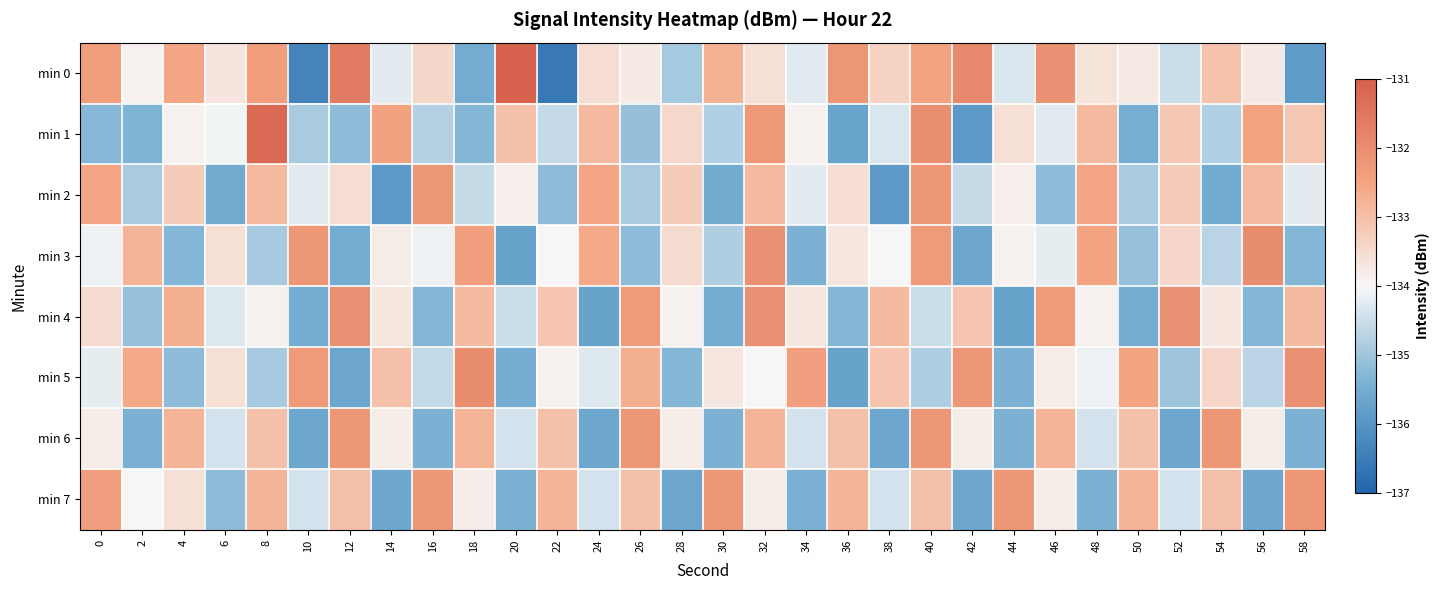

Which series changed the most between 24 and 46?

min 4